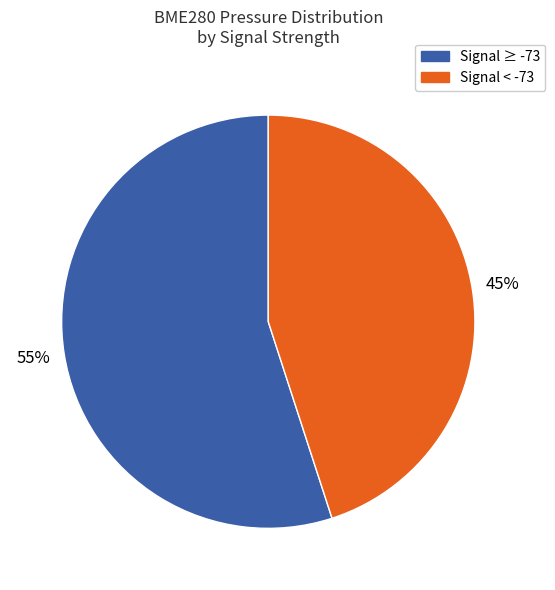

Is there any slice that represents more than half of the pie?

Yes